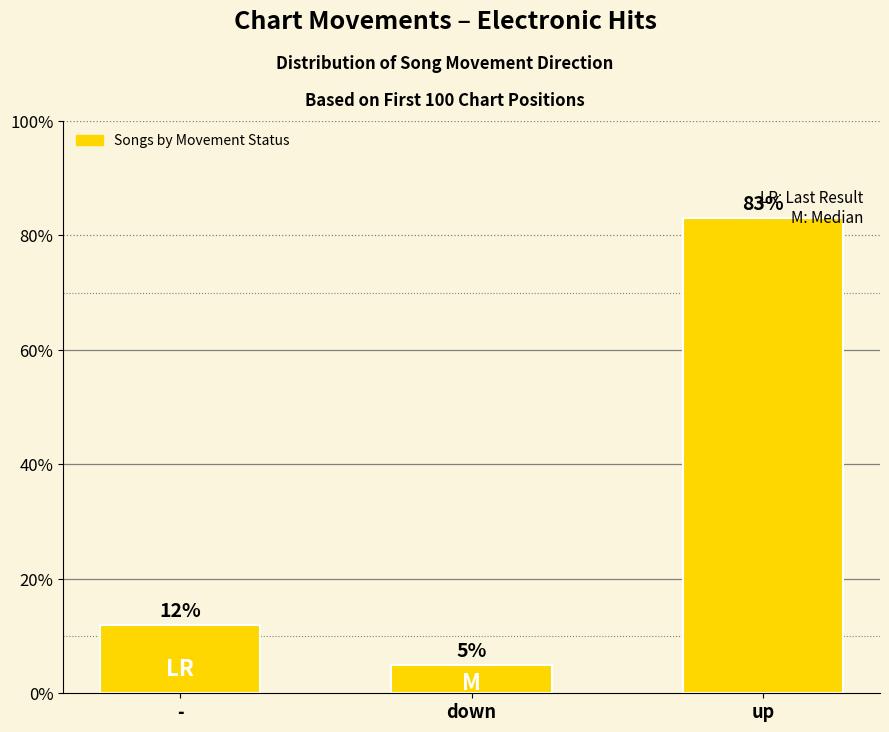

How many distinct data groups are displayed?

1